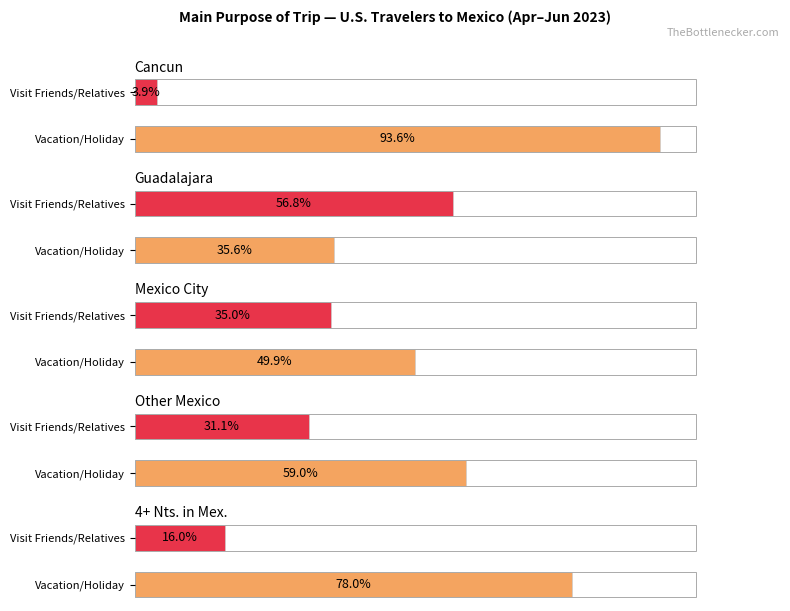

Where is Mexico City nearest to the value 0?

Visit Friends/Relatives